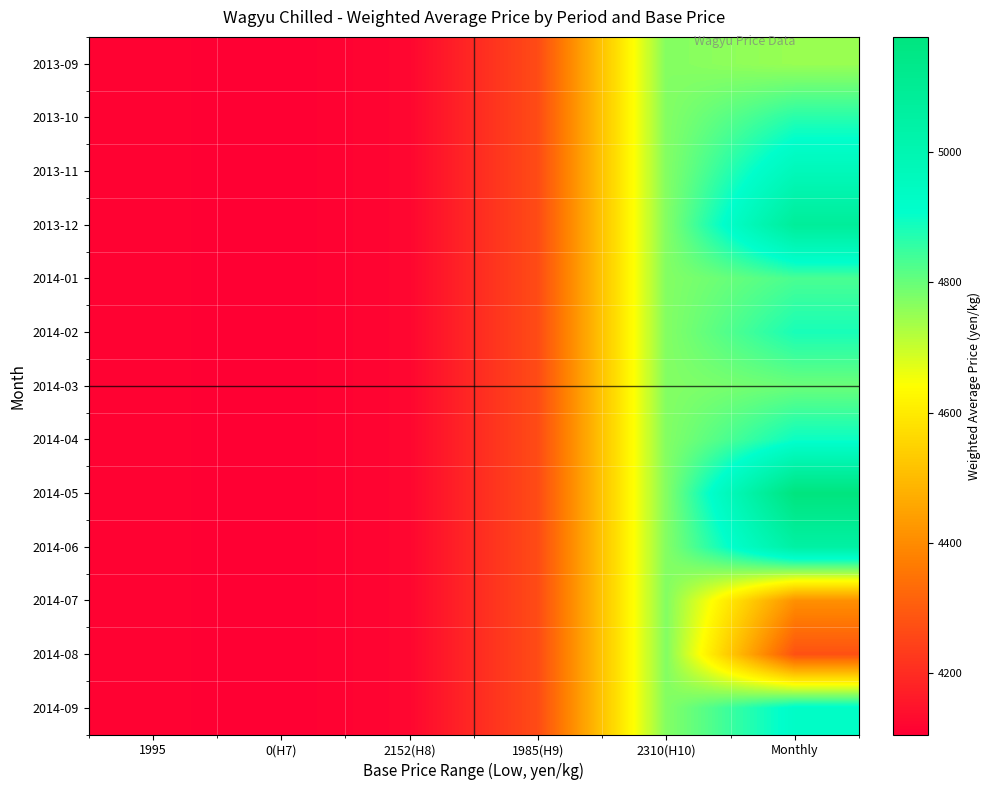

Count the number of categories in the chart.

6